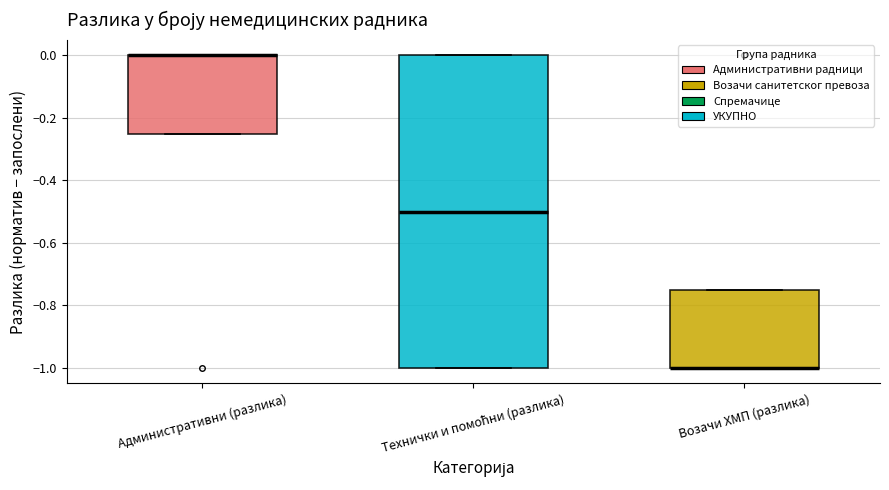

Reading left to right, transcribe this box plot: for each box, give where its median line is, the range the box spans, and where its two whiskers end, as read against the y-axis. The values are not printed on the chart, so give them approximately, as read against the axis.

Административни (разлика): median 0.00 (drawn on the box's upper edge), box -0.24 to 0.00, whiskers -0.24 to 0.00
Технички и помоћни (разлика): median -0.50, box -1.00 to 0.00, whiskers -1.00 to 0.00
Возачи ХМП (разлика): median -1.00 (drawn on the box's lower edge), box -1.00 to -0.74, whiskers -1.00 to -0.74